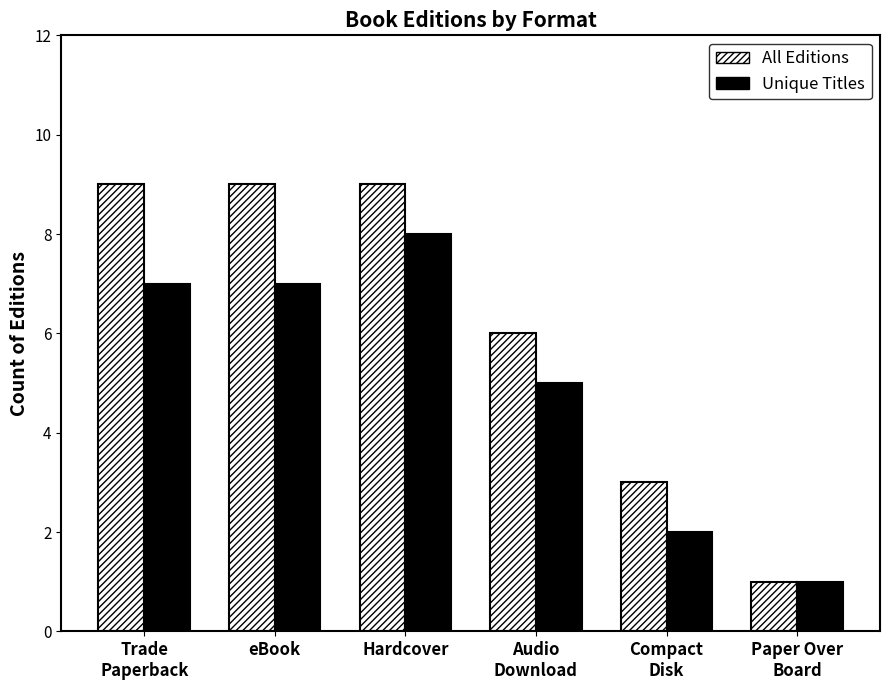

Which label corresponds to the smallest value in the chart?

Paper Over
Board